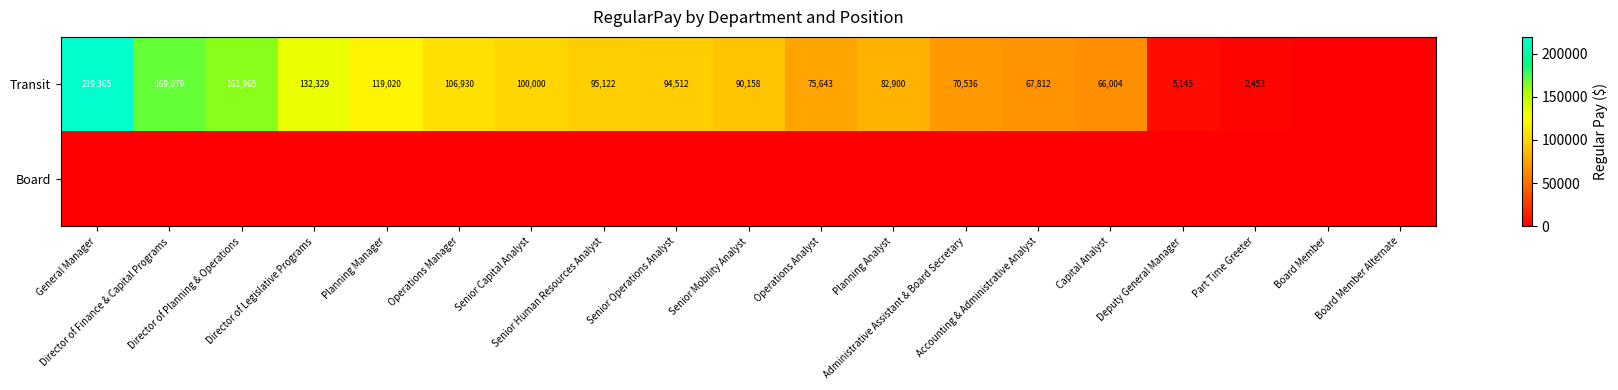

At which category is the sum across all series the highest?

General Manager